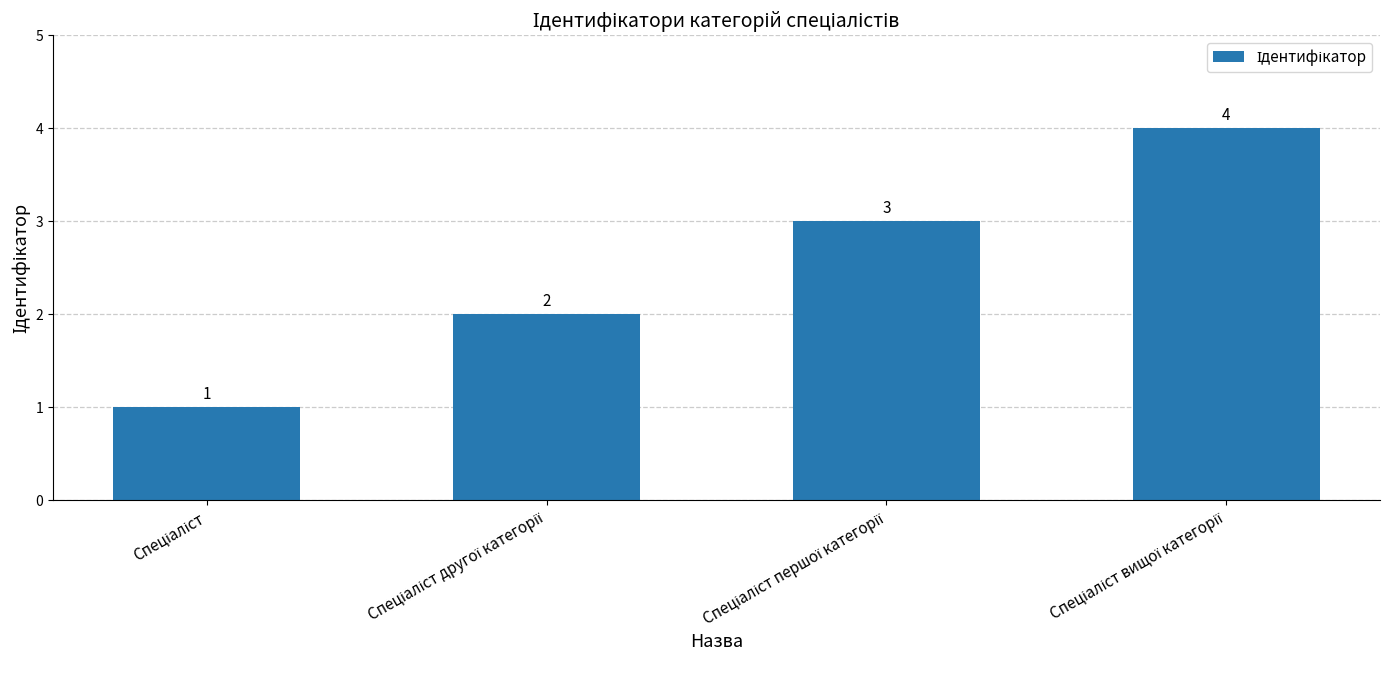

What is the value of the 2nd bar from the left?

2